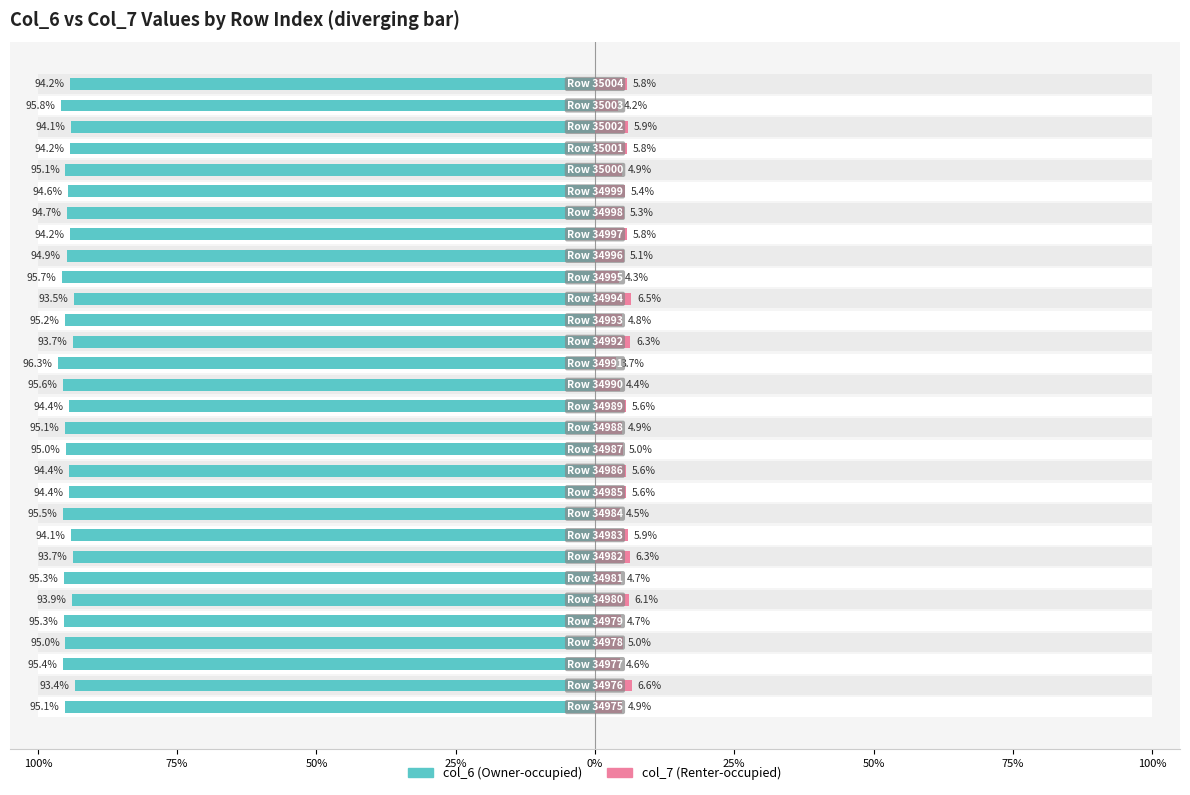

What is the value of the Renter-occupied bar at the 30th from the left?

5.8